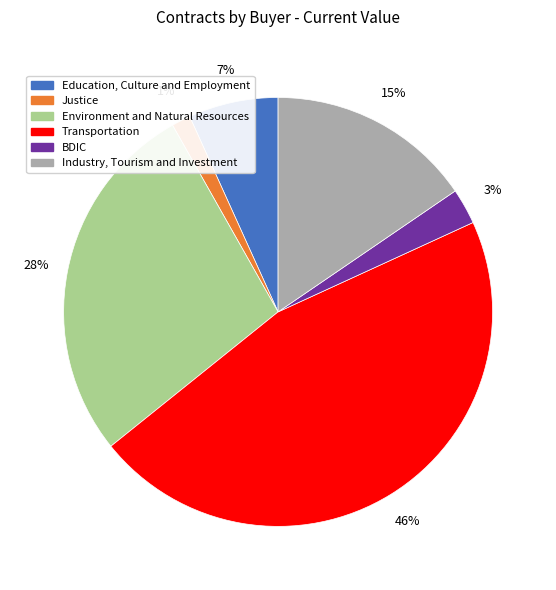

Is there any slice that represents more than half of the pie?

No